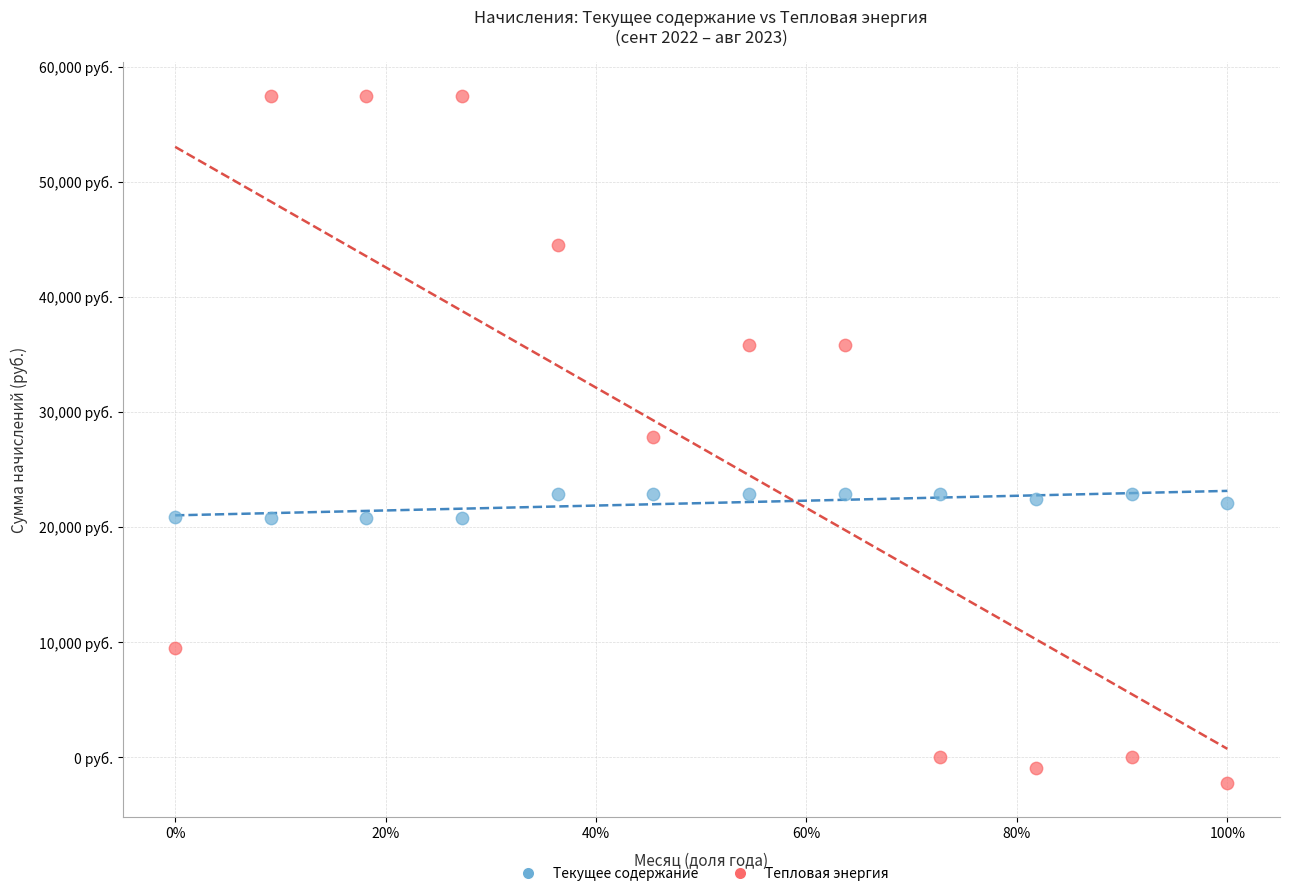

Which series contains the lowest Y value?

Тепловая энергия